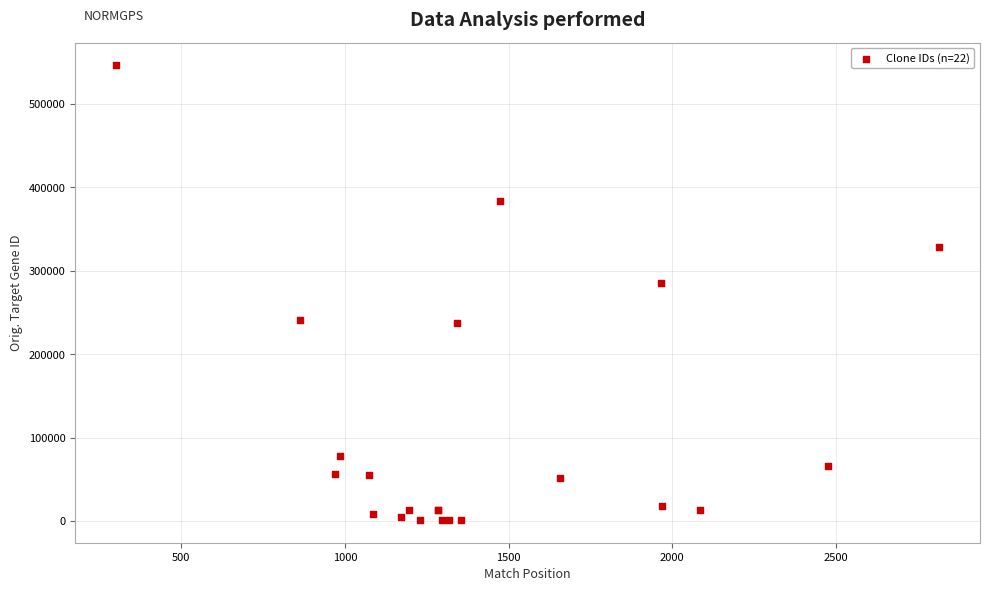

What Y value in the scatter plot is closest to 273831?

285242